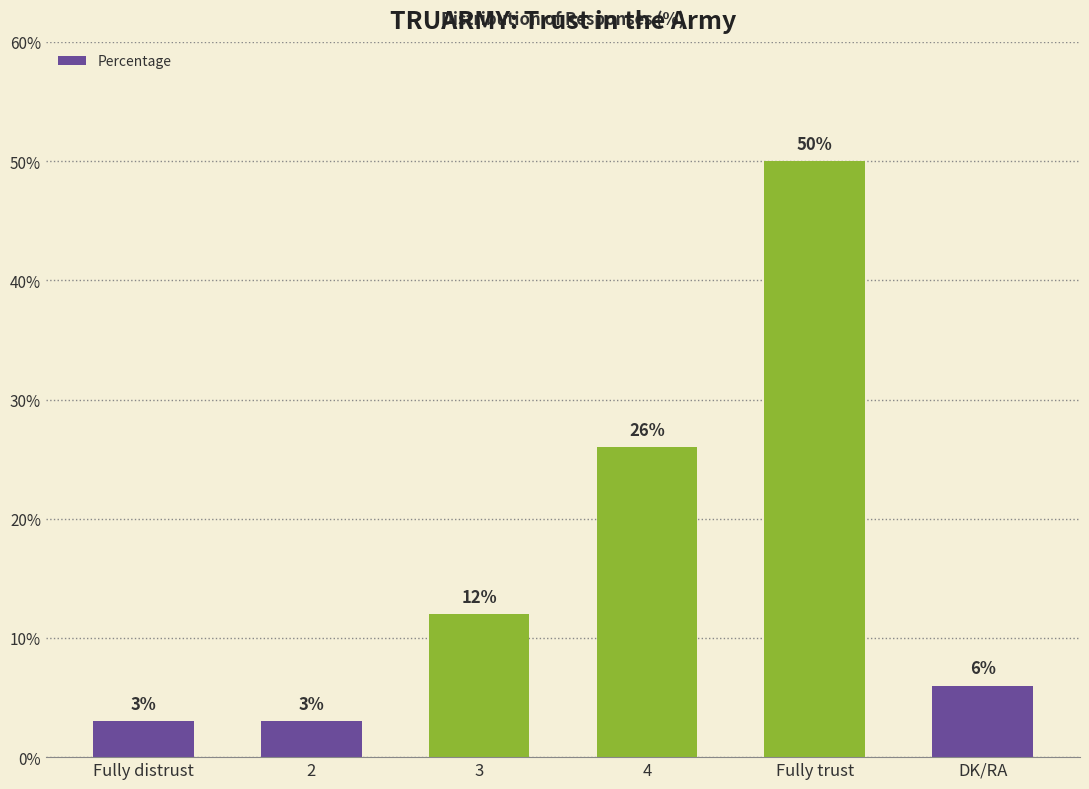

Where is the data nearest to the value 26?

4